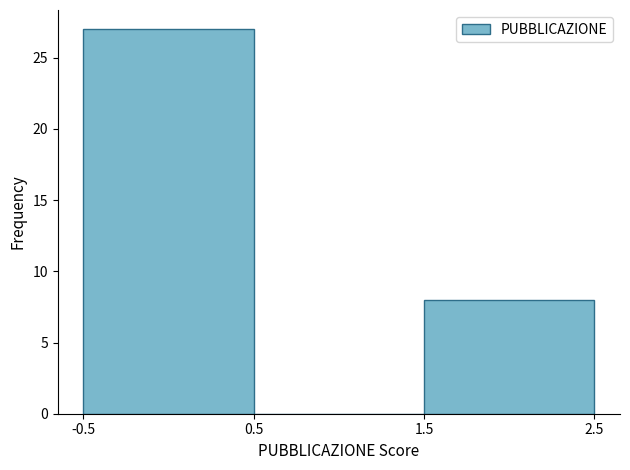

Reading left to right, list every bar in this chart as the range it spans on the x-axis followed by its height. The values are not printed on the chart, so give them approximately, as read against the axis.

-0.5 to 0.5: 27
0.5 to 1.5: 0
1.5 to 2.5: 8